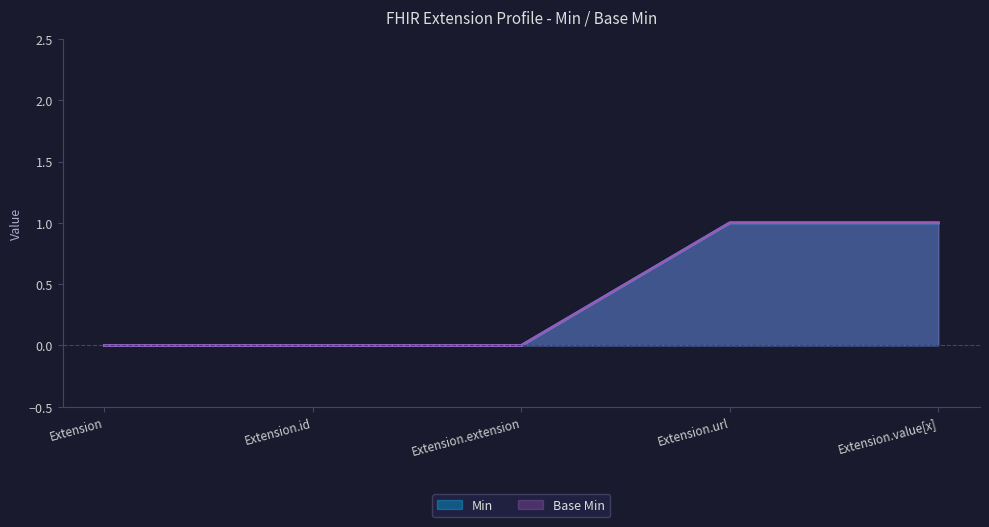

At which label is Base Min closest to 0?

Extension